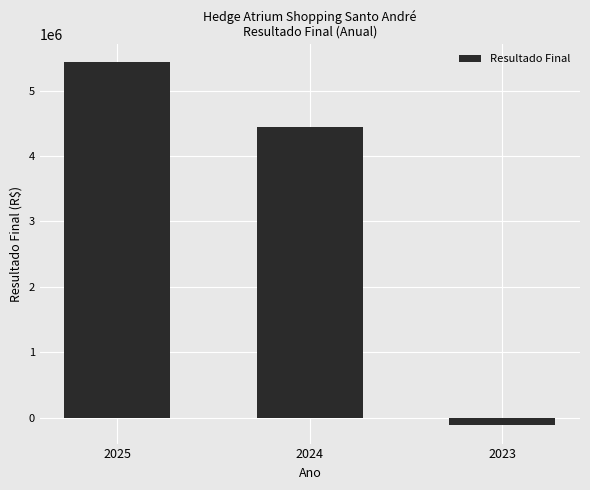

What is the approximate value at 2025?

5432133.0